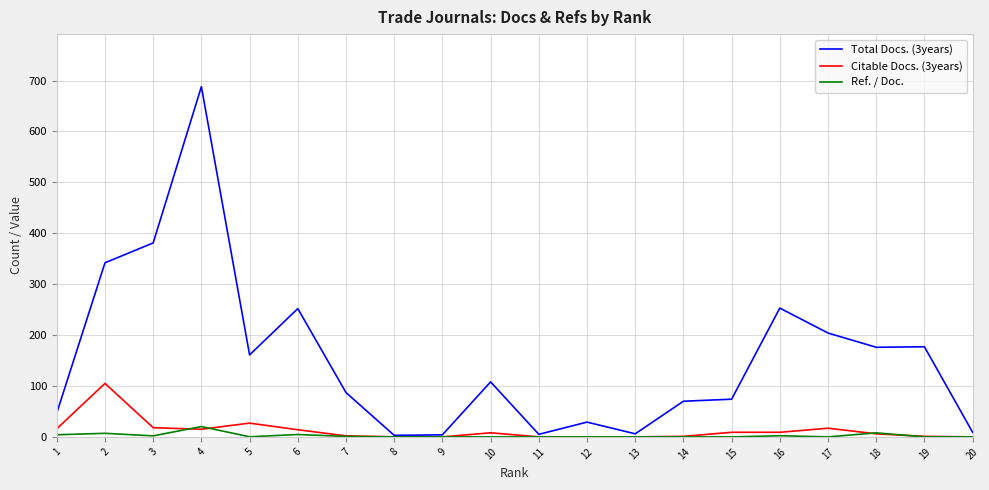

Read the Ref. / Doc. value at 16.

2.2